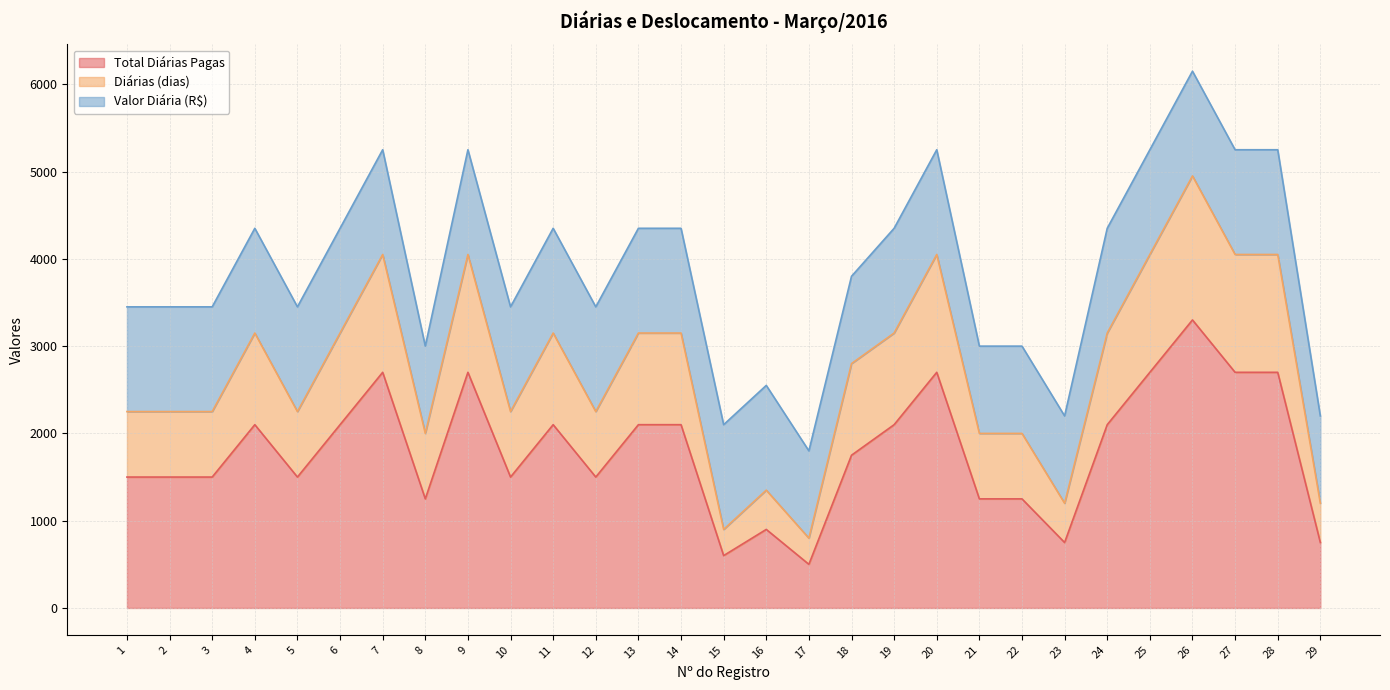

True or false: Total Diárias Pagas and Diárias (dias) intersect in this chart.

False